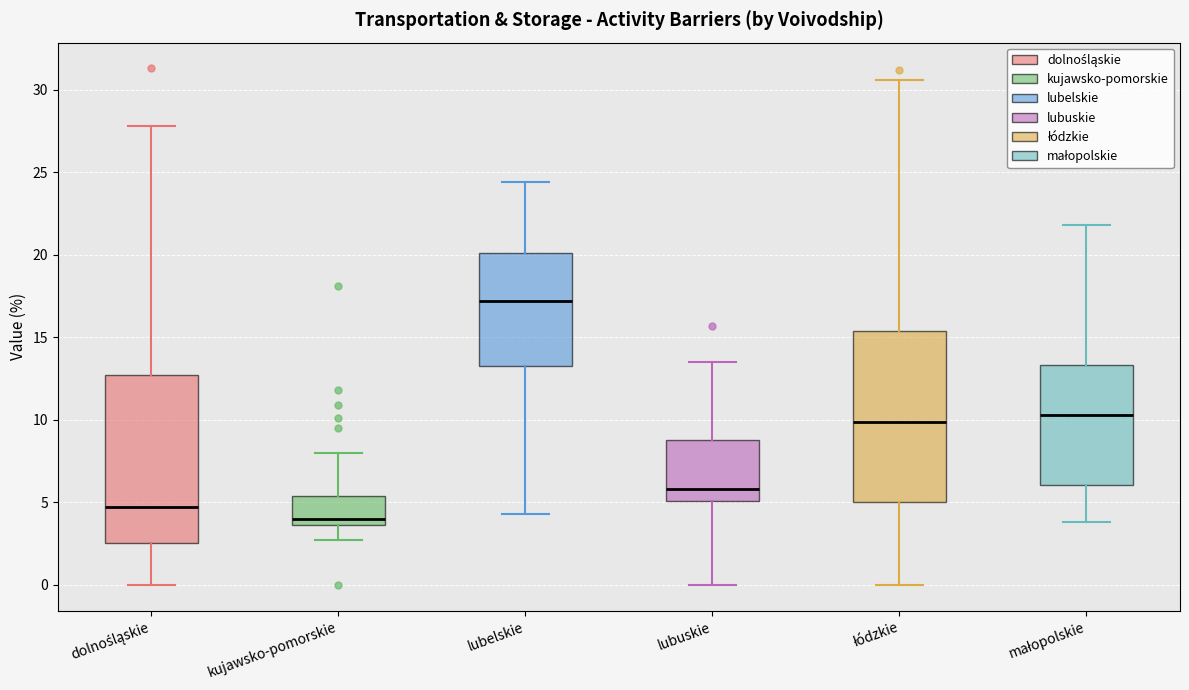

Reading left to right, read every box against the y-axis: the position of its median line, the range the box covers, and the ends of its whiskers. The values are not printed on the chart, so give them approximately, as read against the axis.

dolnośląskie: median 4.5, box 2.5 to 13.0, whiskers 0.0 to 28.0
kujawsko-pomorskie: median 4.0, box 3.5 to 5.5, whiskers 2.5 to 8.0
lubelskie: median 17.0, box 13.5 to 20.0, whiskers 4.5 to 24.5
lubuskie: median 6.0, box 5.0 to 9.0, whiskers 0.0 to 13.5
łódzkie: median 10.0, box 5.0 to 15.5, whiskers 0.0 to 30.5
małopolskie: median 10.5, box 6.0 to 13.5, whiskers 4.0 to 22.0